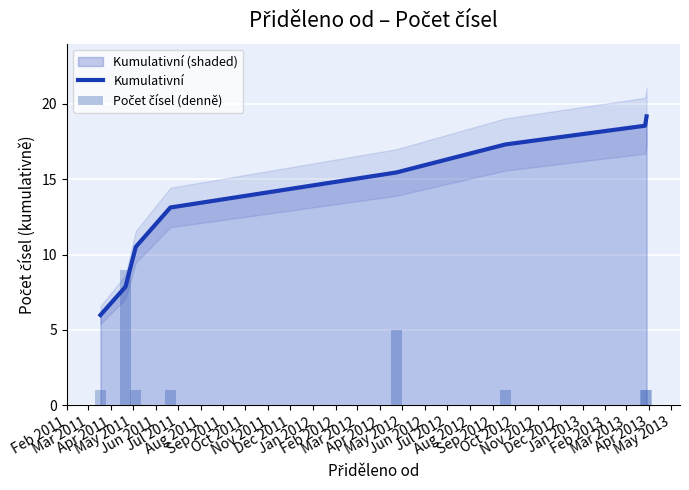

What is the label of the 4th bar from the right?

Jun 2011